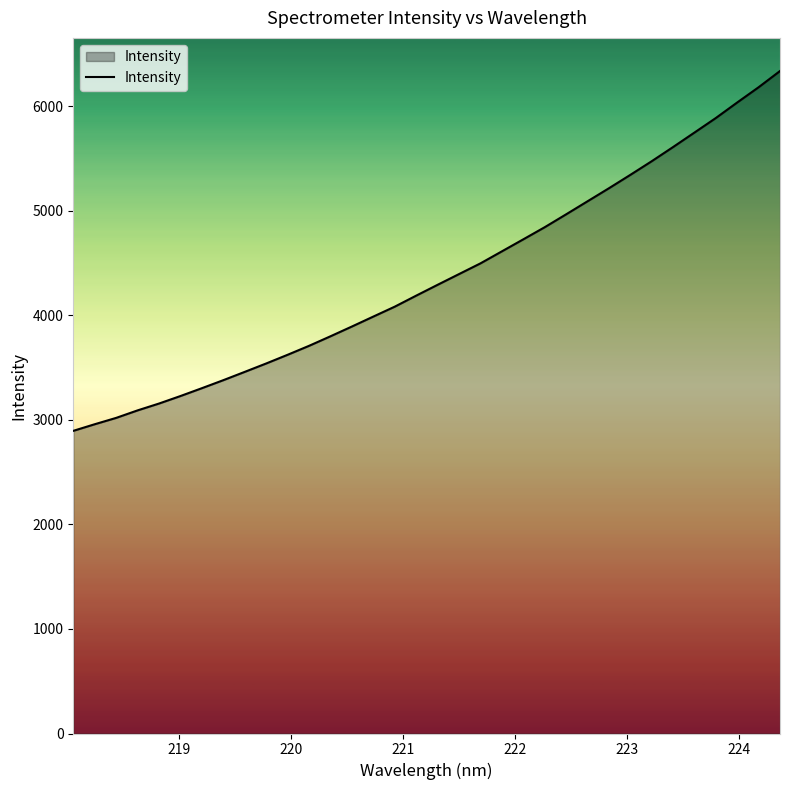

What is the smallest value displayed?

2895.9